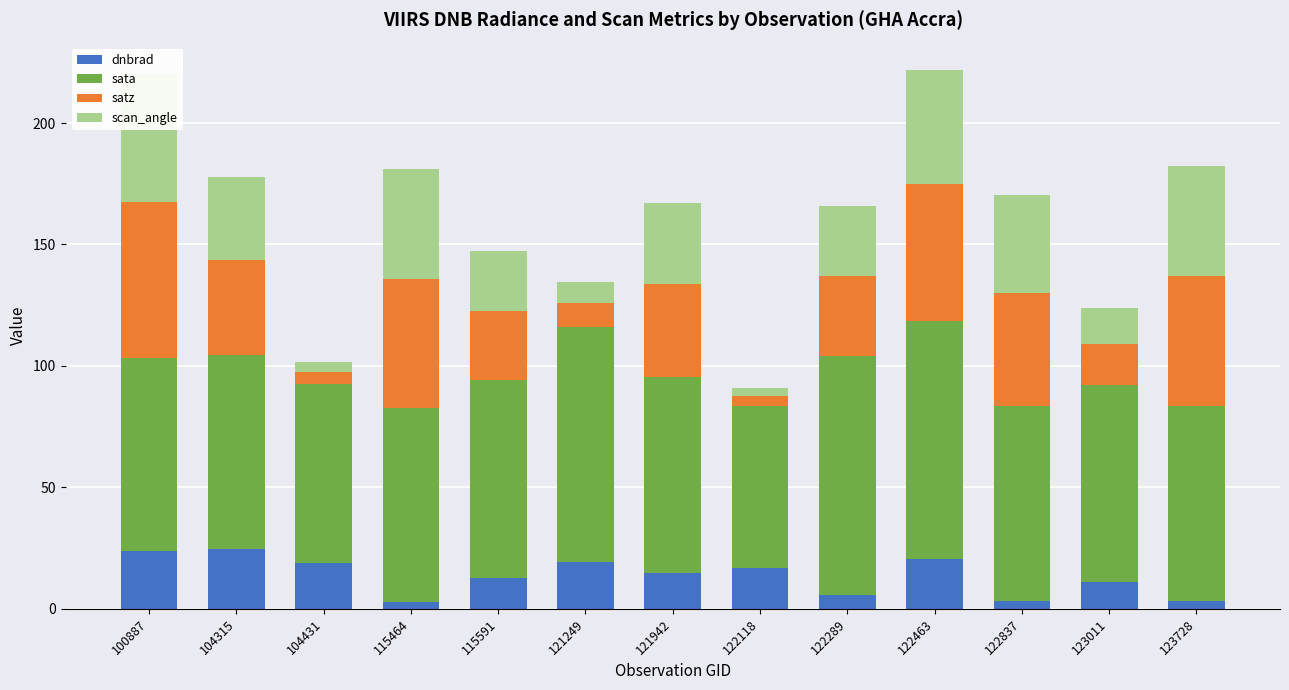

At which label is sata closest to 82?

115591